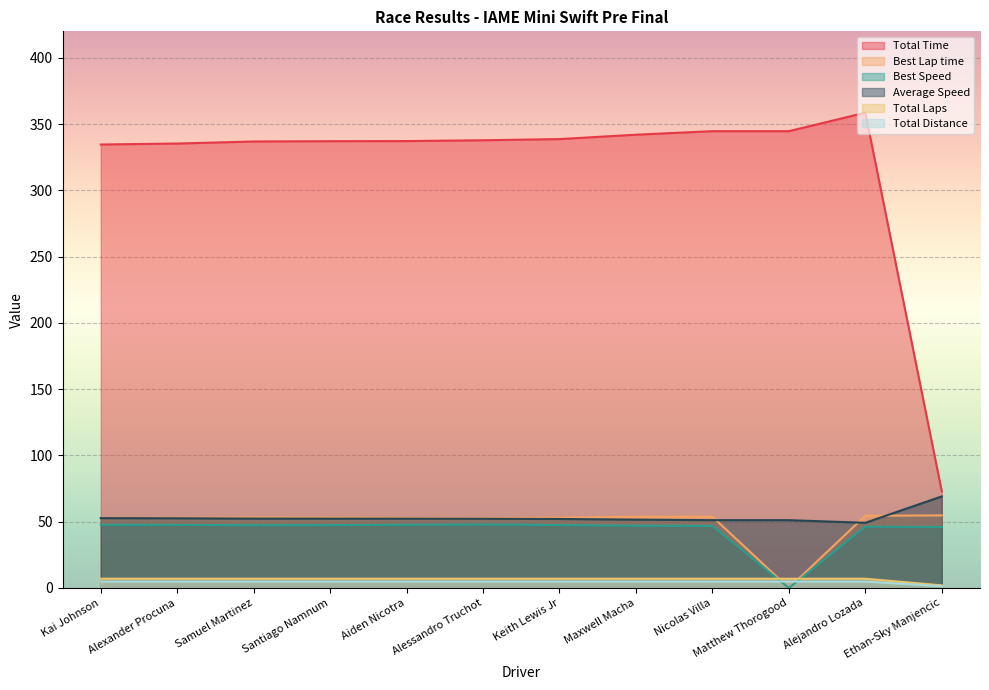

How many lines are shown in the chart?

6